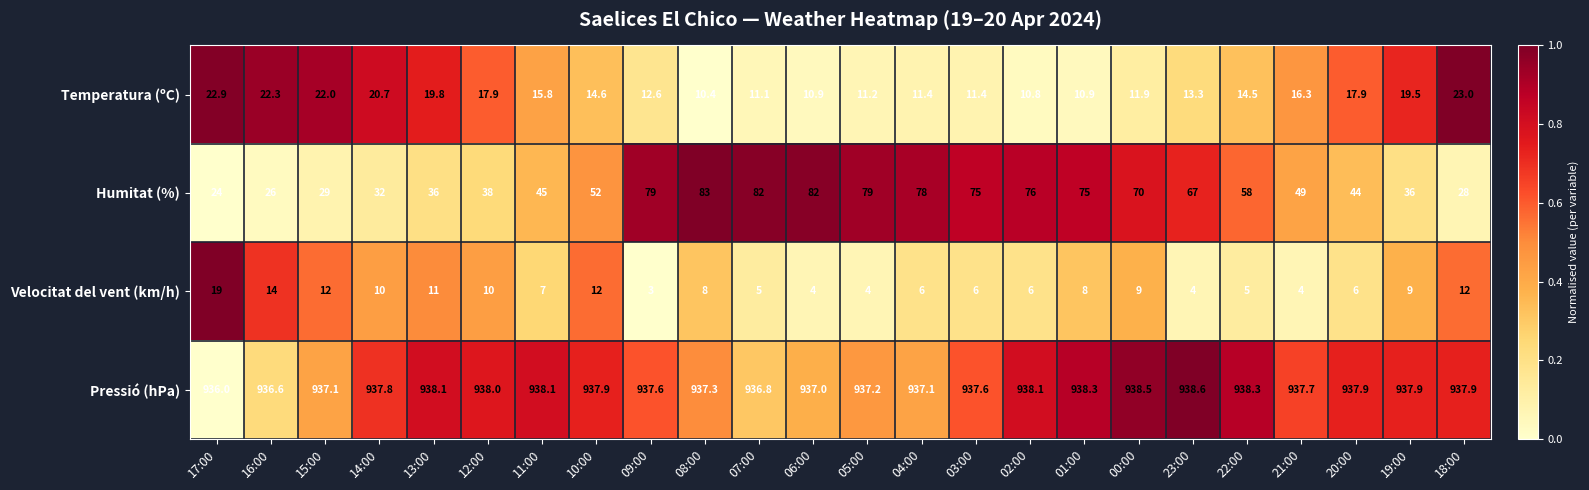

Rank the series at 17:00 from highest to lowest value.

Pressió (hPa), Humitat (%), Temperatura (ºC), Velocitat del vent (km/h)